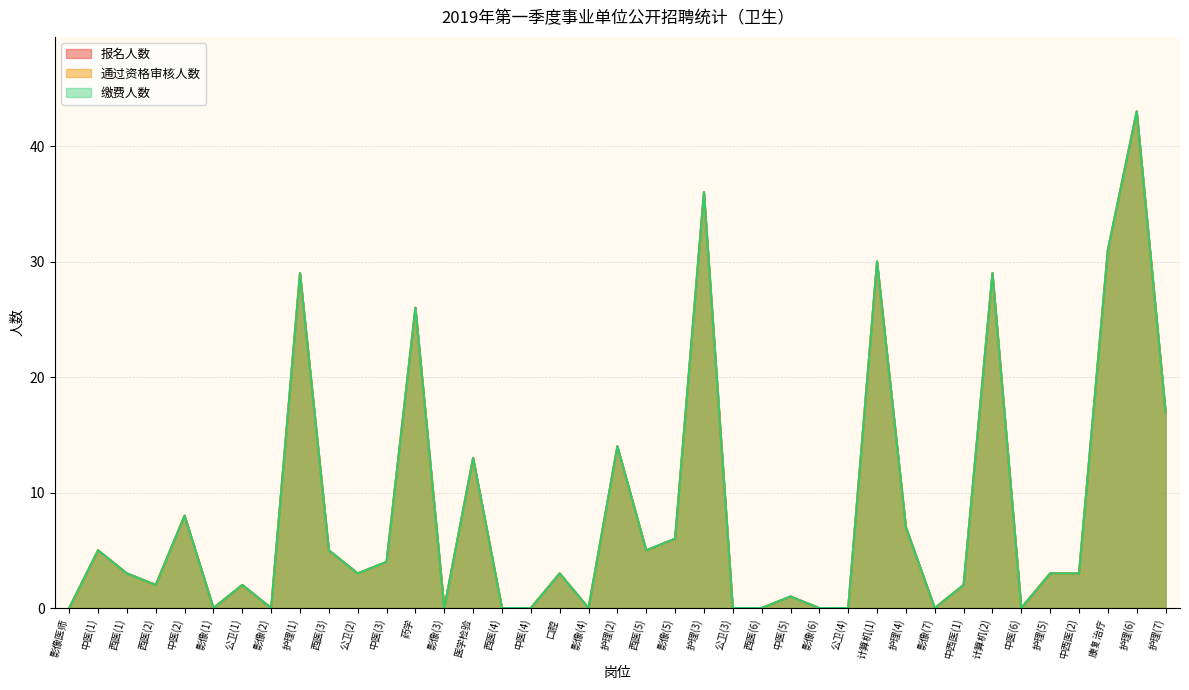

Reading left to right, extract all data points from this chart.

报名人数: 0	5	3	2	8	0	2	0	29	5	3	4	26	0	13	0	0	3	0	14	5	6	36	0	0	1	0	0	30	7	0	2	29	0	3	3	31	43	17
通过资格审核人数: 0	5	3	2	8	0	2	0	29	5	3	4	26	0	13	0	0	3	0	14	5	6	36	0	0	1	0	0	30	7	0	2	29	0	3	3	31	43	17
缴费人数: 0	5	3	2	8	0	2	0	29	5	3	4	26	0	13	0	0	3	0	14	5	6	36	0	0	1	0	0	30	7	0	2	29	0	3	3	31	43	17